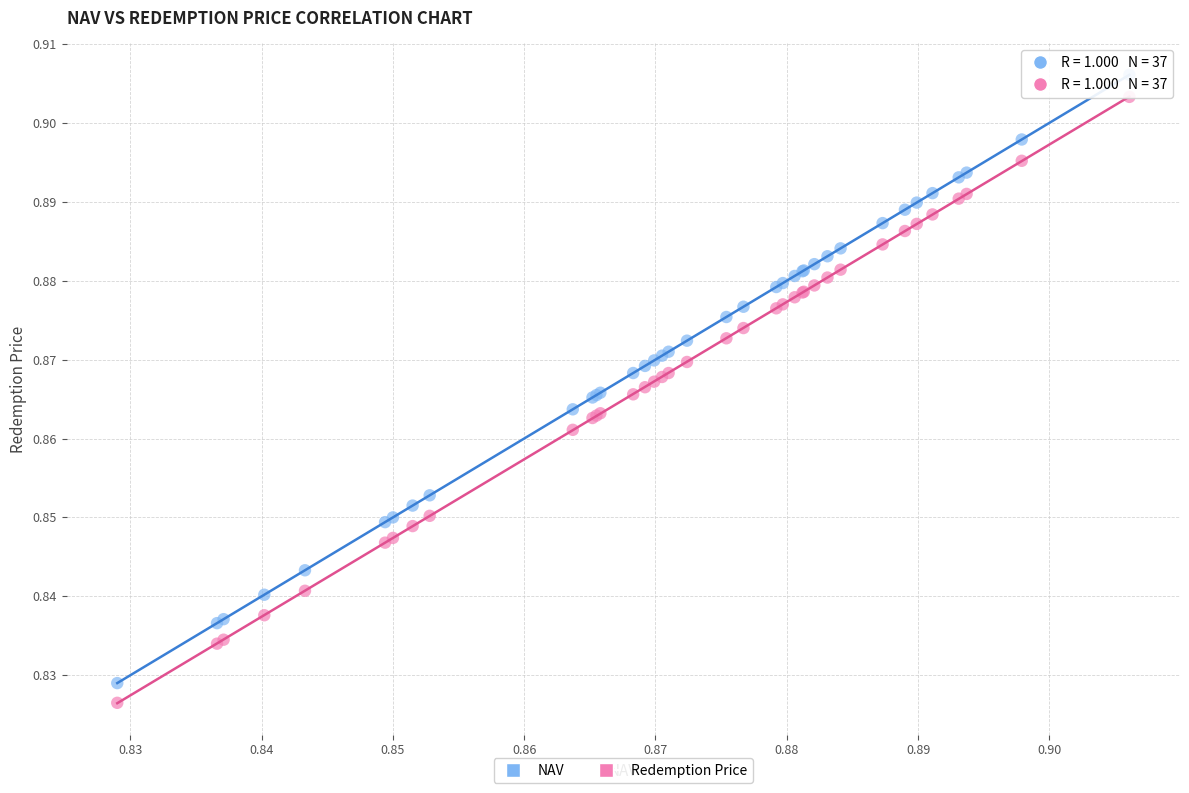

Which series has the widest spread of Y values?

NAV